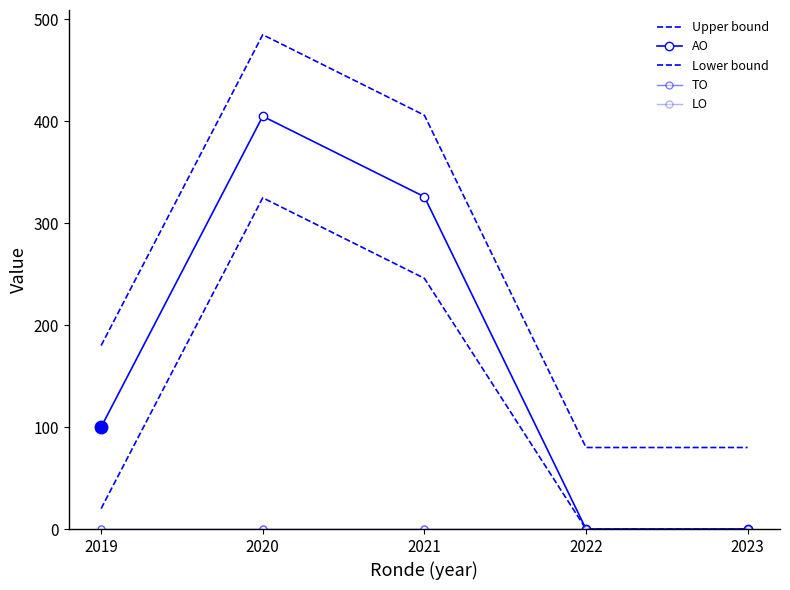

Where is AO nearest to the value 202?

2019